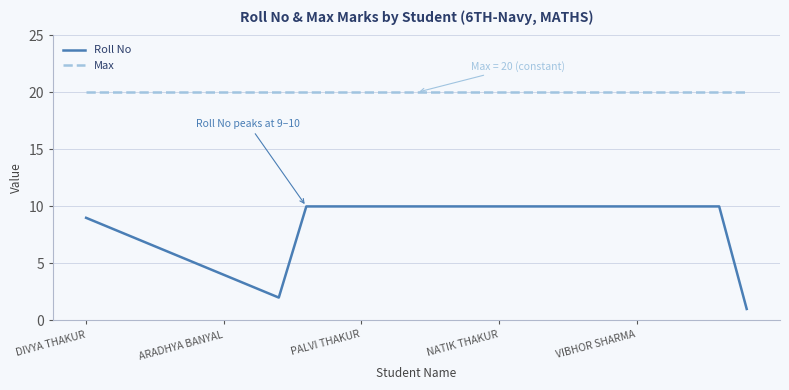

How many lines are shown in the chart?

2